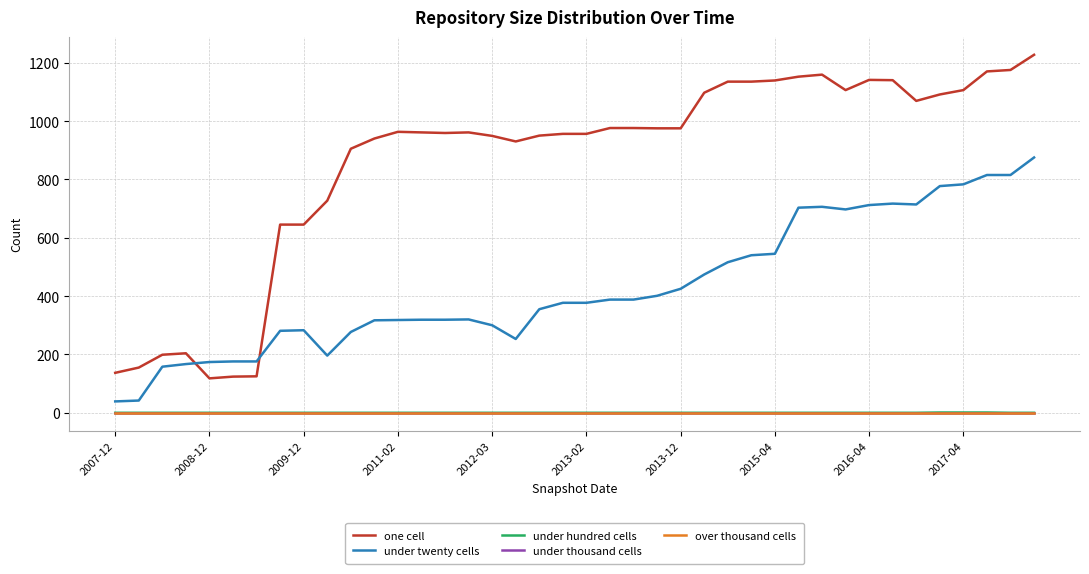

Does the chart have visible grid lines?

Yes